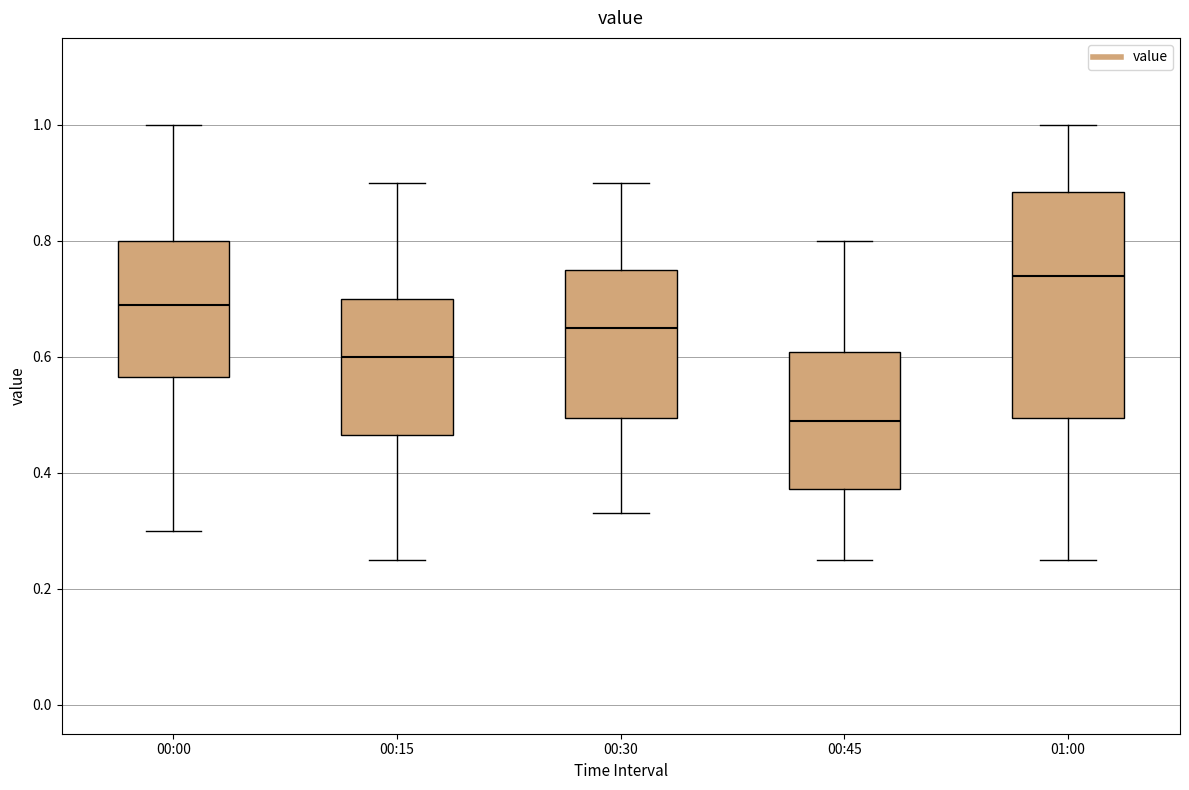

Reading left to right, read every box against the y-axis: the position of its median line, the range the box covers, and the ends of its whiskers. The values are not printed on the chart, so give them approximately, as read against the axis.

00:00: median 0.70, box 0.56 to 0.80, whiskers 0.30 to 1.00
00:15: median 0.60, box 0.46 to 0.70, whiskers 0.26 to 0.90
00:30: median 0.66, box 0.50 to 0.76, whiskers 0.34 to 0.90
00:45: median 0.50, box 0.38 to 0.60, whiskers 0.26 to 0.80
01:00: median 0.74, box 0.50 to 0.88, whiskers 0.26 to 1.00